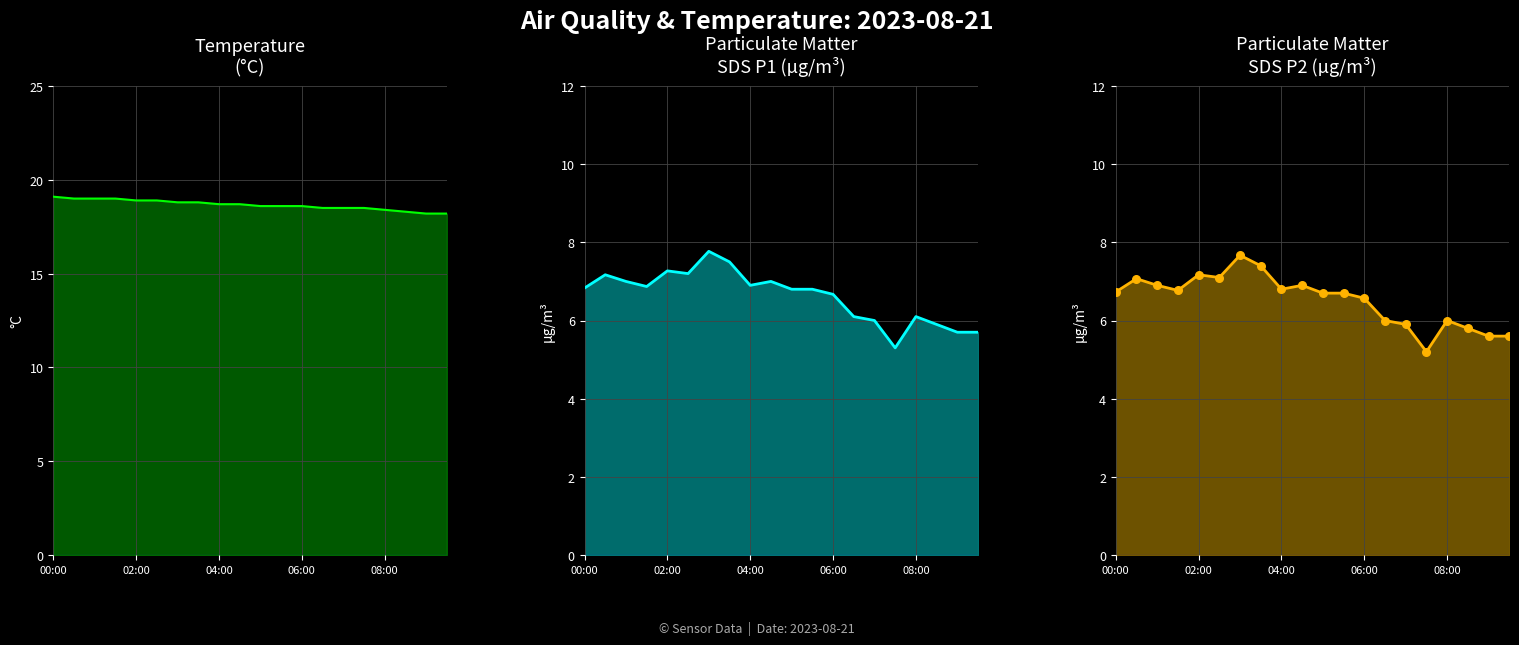

Is the value of SDS_P2 at 9 greater than the value of Temp at 11?

No